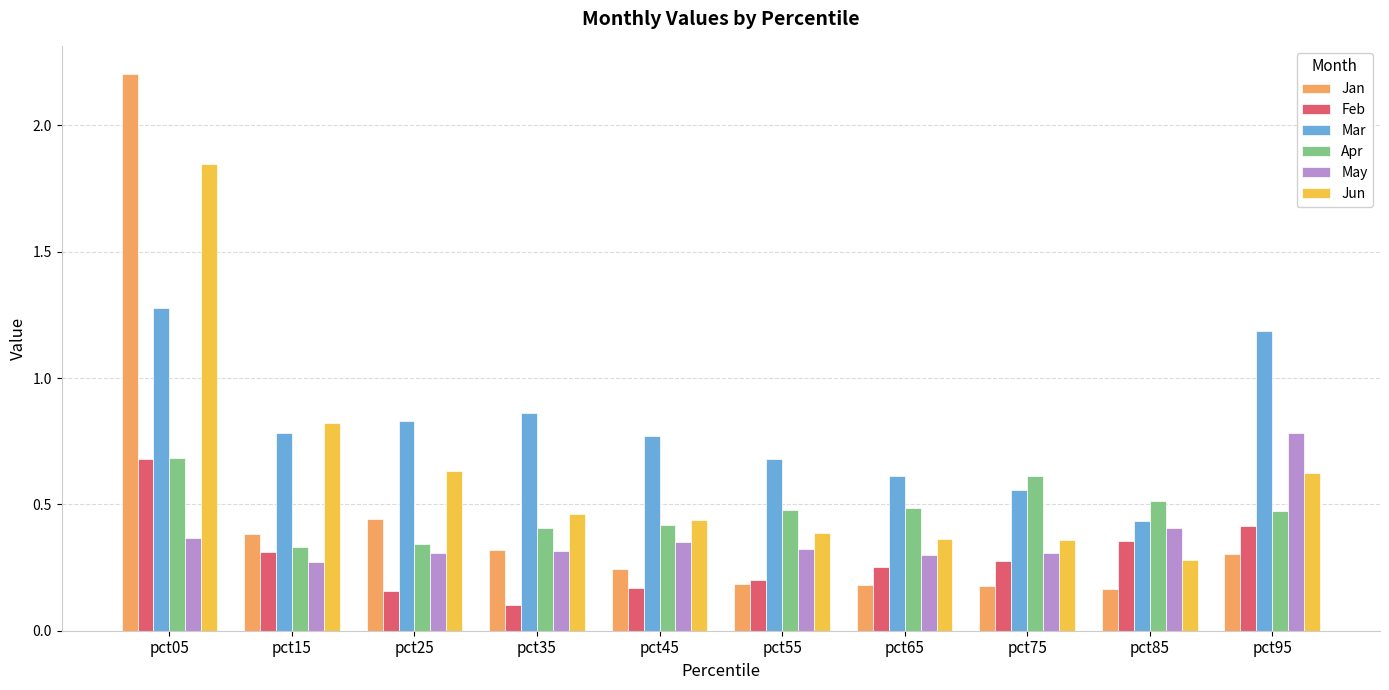

What is the difference between the maximum and minimum values in the Jun series?

1.6